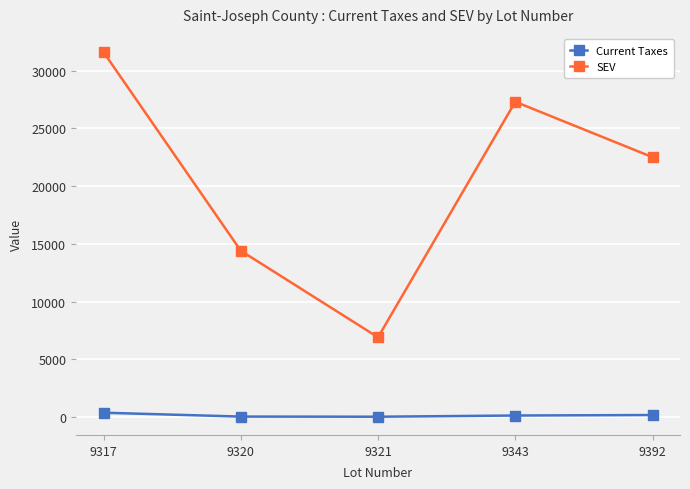

True or false: Current Taxes has a value of 169.0 at 9392.

True